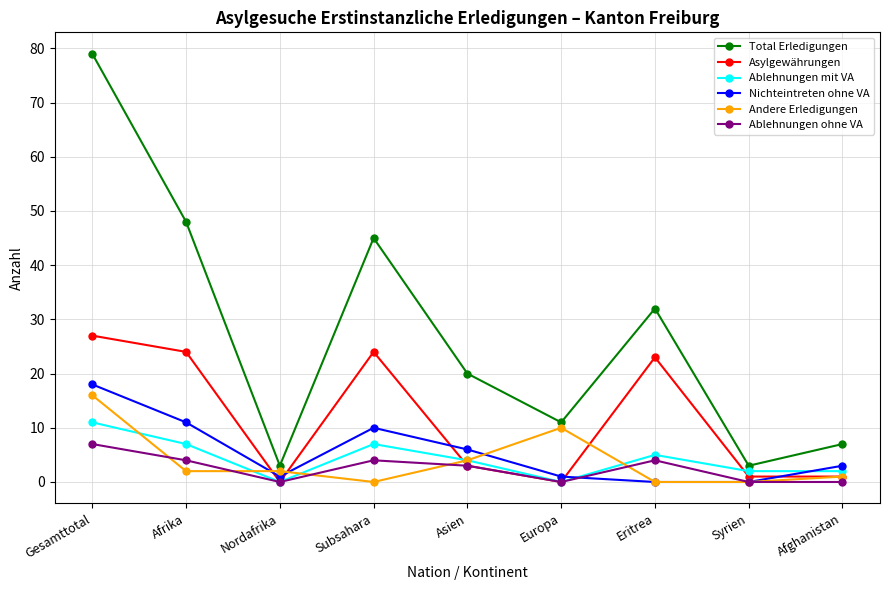

What is the sum of the Ablehnungen mit VA values at Asien and Nordafrika?

4